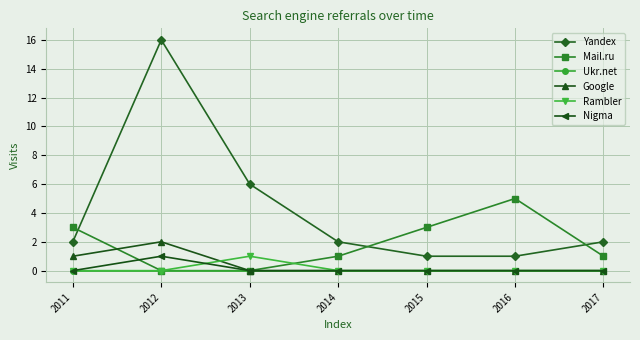

What is the difference between the second highest and second lowest values in the Google series?

1